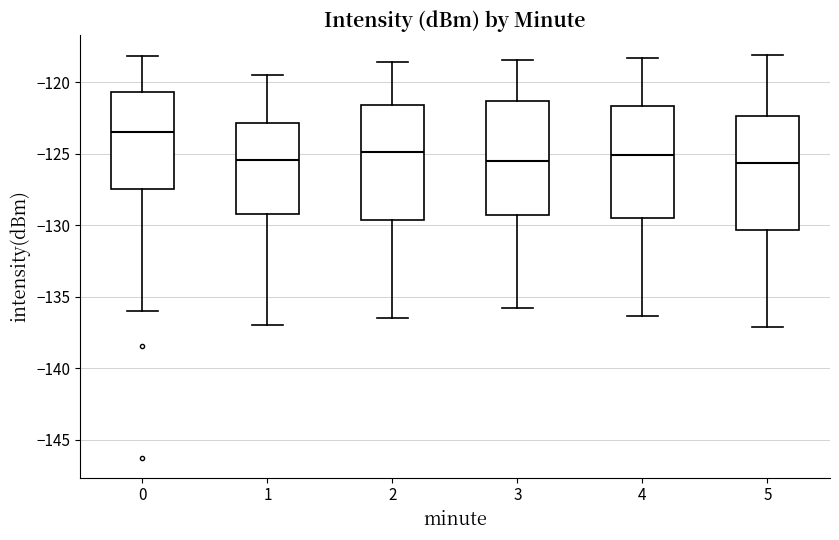

Reading left to right, transcribe this box plot: for each box, give where its median line is, the range the box spans, and where its two whiskers end, as read against the y-axis. The values are not printed on the chart, so give them approximately, as read against the axis.

0: median -123.5, box -127.5 to -120.5, whiskers -136.0 to -118.0
1: median -125.5, box -129.0 to -123.0, whiskers -137.0 to -119.5
2: median -125.0, box -129.5 to -121.5, whiskers -136.5 to -118.5
3: median -125.5, box -129.5 to -121.5, whiskers -136.0 to -118.5
4: median -125.0, box -129.5 to -121.5, whiskers -136.5 to -118.5
5: median -125.5, box -130.5 to -122.5, whiskers -137.0 to -118.0